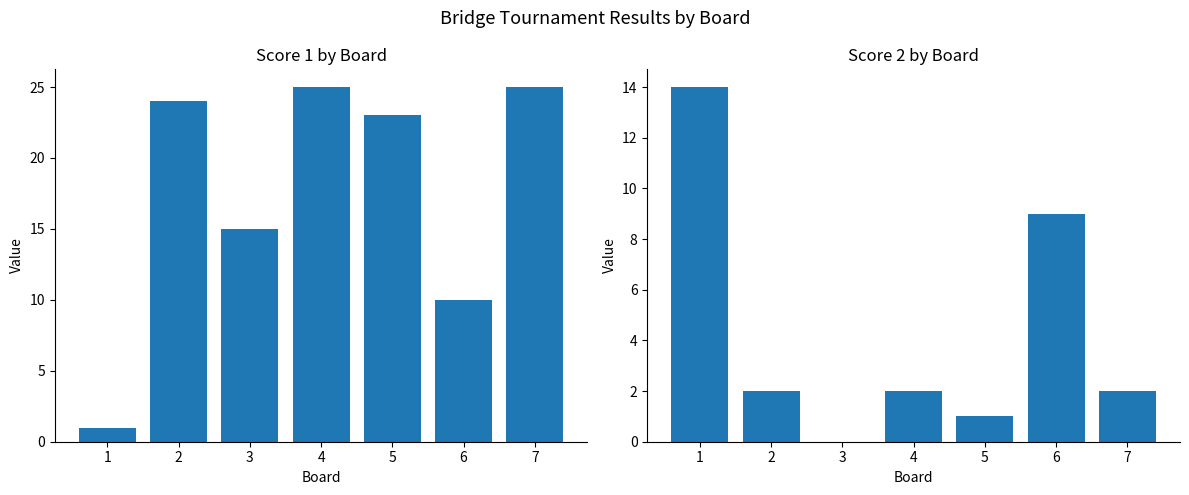

Which series has the largest range (max minus min)?

Score 1